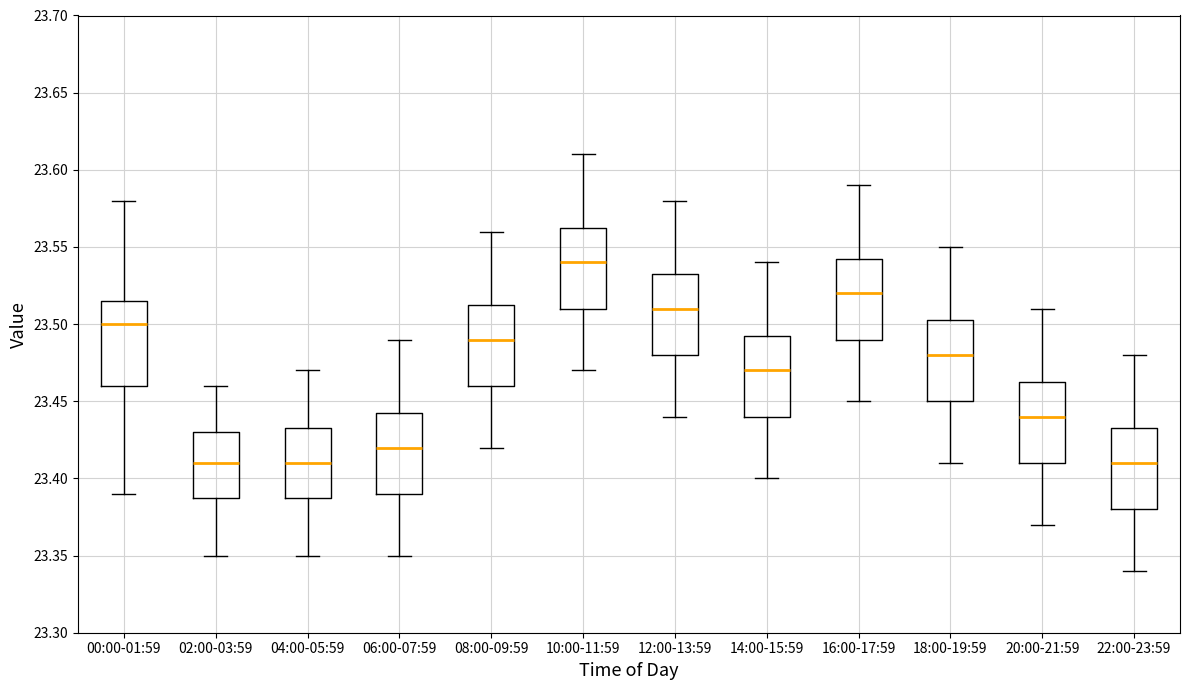

Reading left to right, transcribe this box plot: for each box, give where its median line is, the range the box spans, and where its two whiskers end, as read against the y-axis. The values are not printed on the chart, so give them approximately, as read against the axis.

00:00-01:59: median 23.500, box 23.460 to 23.515, whiskers 23.390 to 23.580
02:00-03:59: median 23.410, box 23.390 to 23.430, whiskers 23.350 to 23.460
04:00-05:59: median 23.410, box 23.390 to 23.435, whiskers 23.350 to 23.470
06:00-07:59: median 23.420, box 23.390 to 23.445, whiskers 23.350 to 23.490
08:00-09:59: median 23.490, box 23.460 to 23.515, whiskers 23.420 to 23.560
10:00-11:59: median 23.540, box 23.510 to 23.565, whiskers 23.470 to 23.610
12:00-13:59: median 23.510, box 23.480 to 23.535, whiskers 23.440 to 23.580
14:00-15:59: median 23.470, box 23.440 to 23.495, whiskers 23.400 to 23.540
16:00-17:59: median 23.520, box 23.490 to 23.545, whiskers 23.450 to 23.590
18:00-19:59: median 23.480, box 23.450 to 23.505, whiskers 23.410 to 23.550
20:00-21:59: median 23.440, box 23.410 to 23.465, whiskers 23.370 to 23.510
22:00-23:59: median 23.410, box 23.380 to 23.435, whiskers 23.340 to 23.480